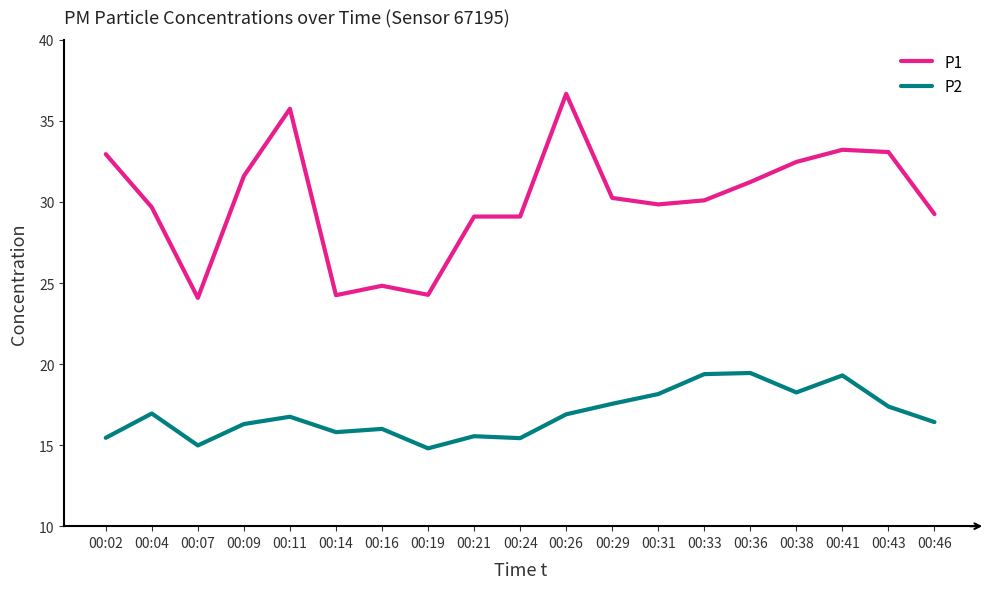

What is the sum of all P1 values?

571.7